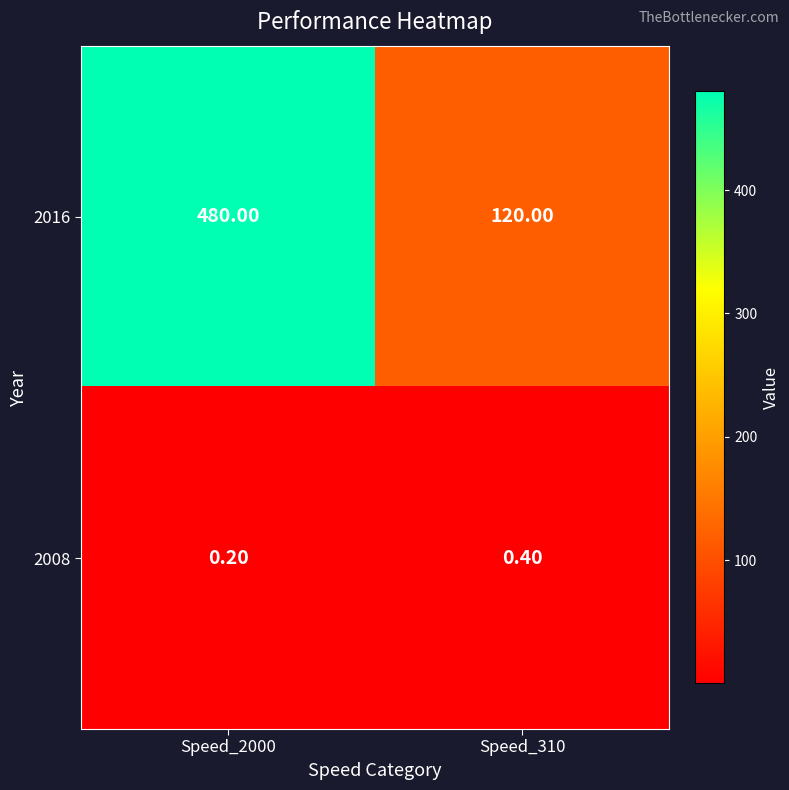

At Speed_310, list the series in order from largest to smallest.

2016, 2008